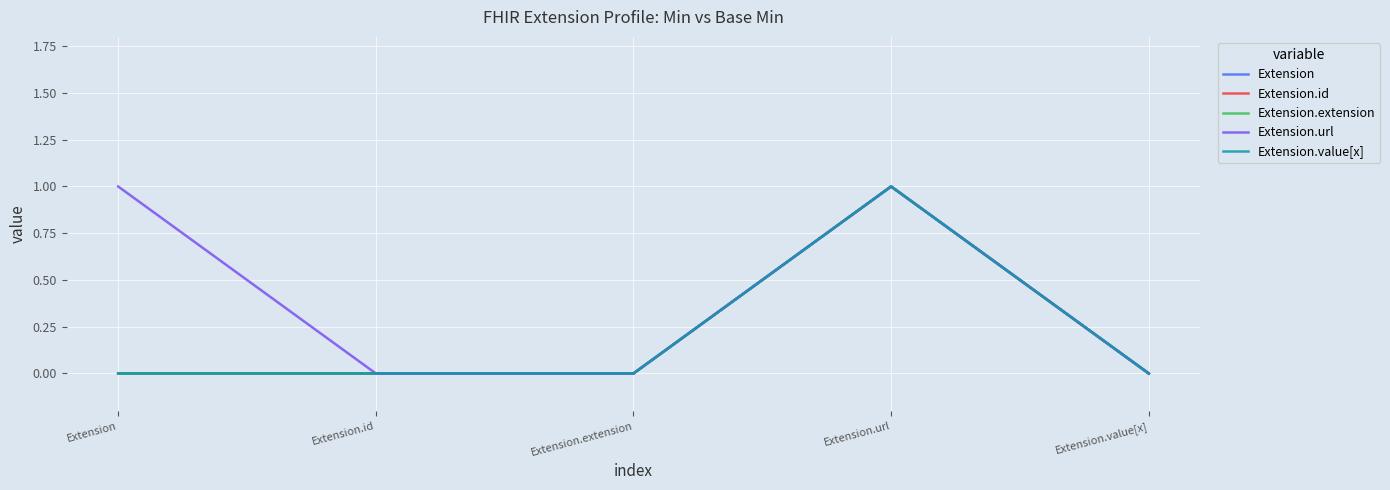

Which category has the highest value across all series?

Extension.url